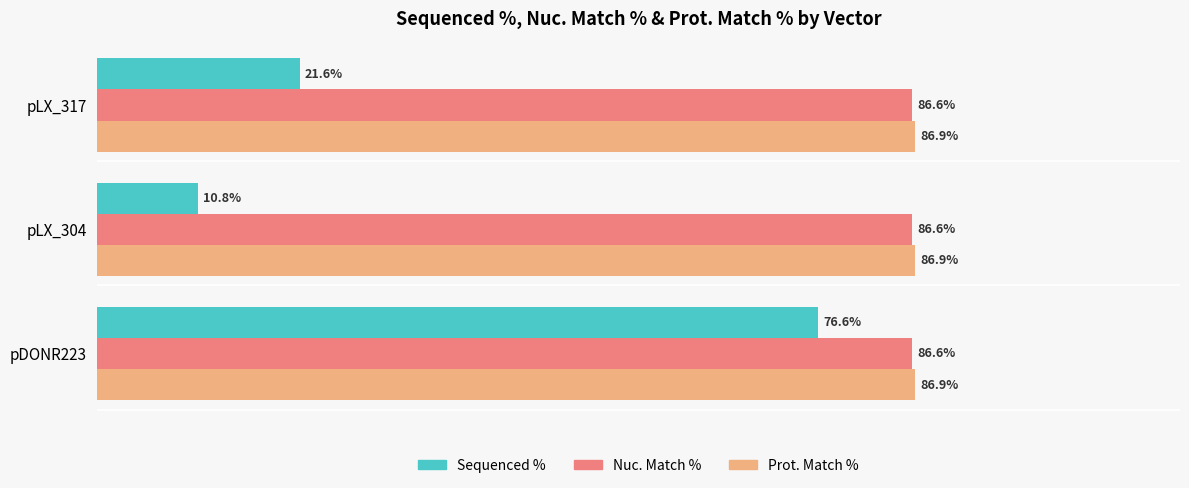

At which label is Sequenced % closest to 43?

pLX_317